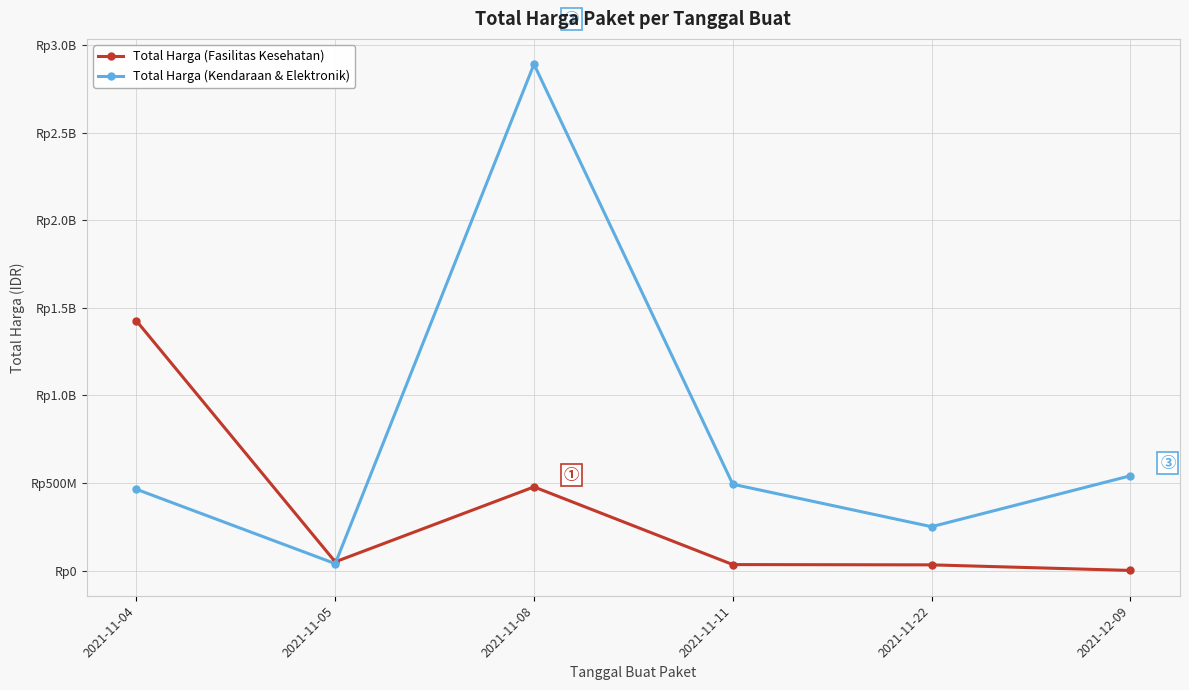

What is the spread (max minus min) of values at 2021-11-08?

2414522000